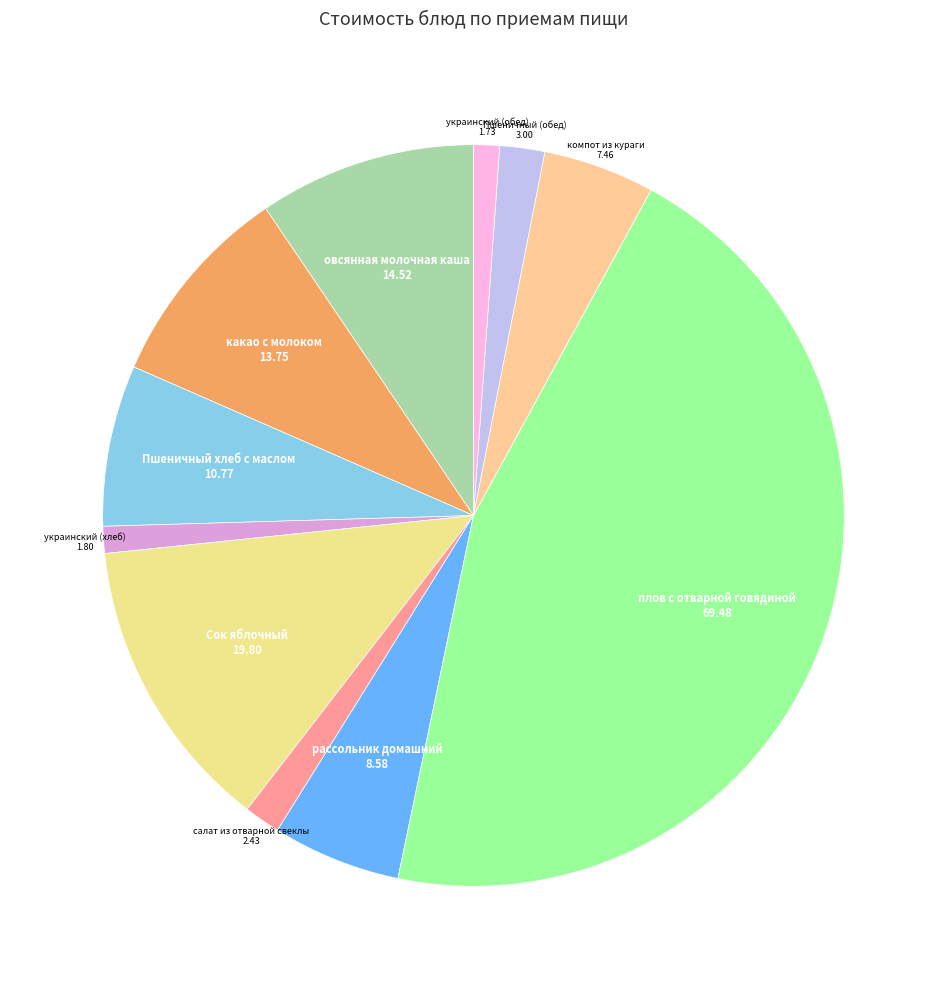

Is there any slice that represents more than half of the pie?

No